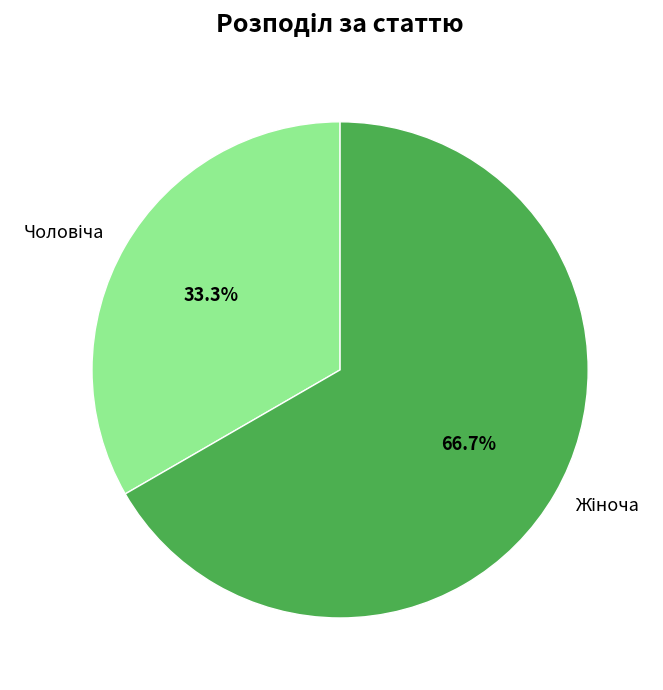

Is there a majority slice in this chart?

Yes